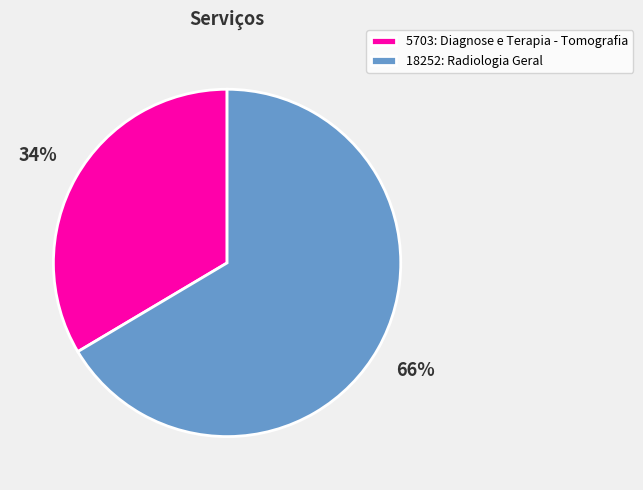

How many segments does this pie chart have?

2